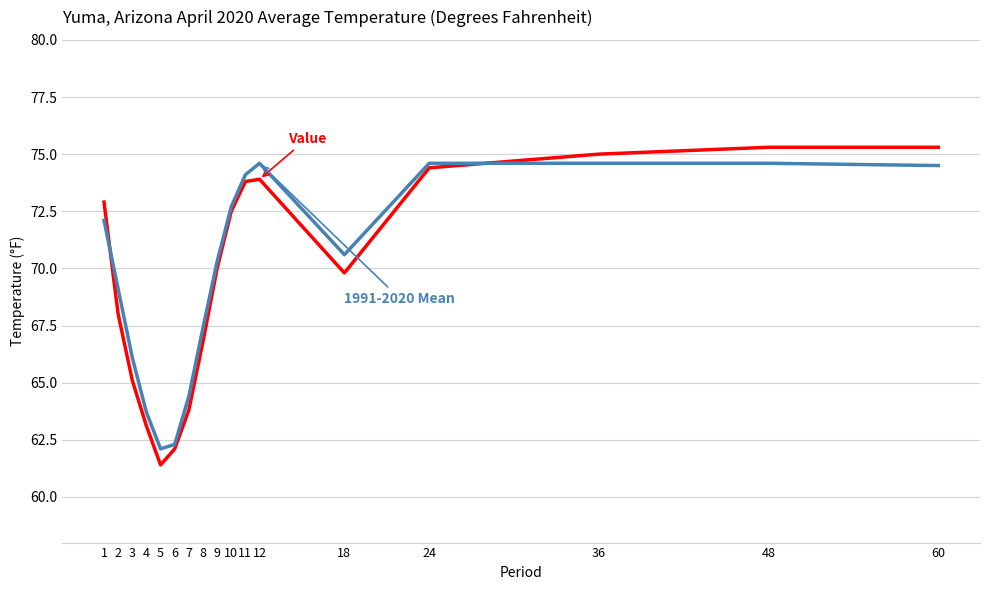

What is the total value across all series at 8?

134.2